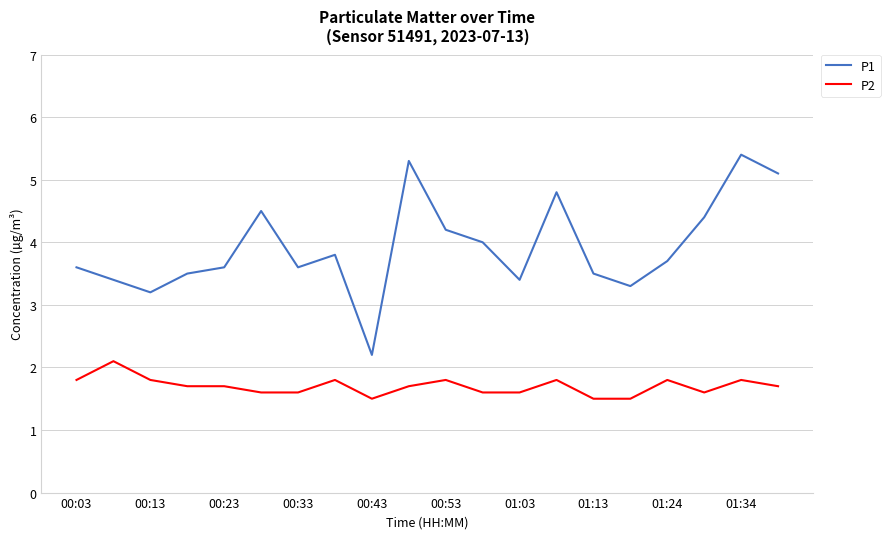

List the series in order of their overall mean, highest first.

P1, P2